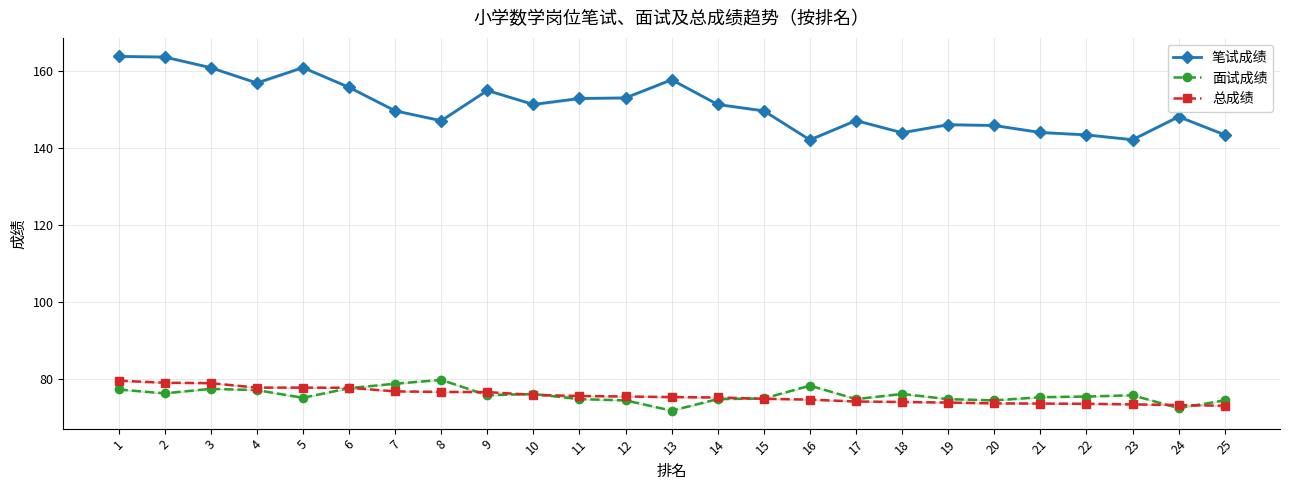

Does the chart display data point markers on the line(s)?

Yes